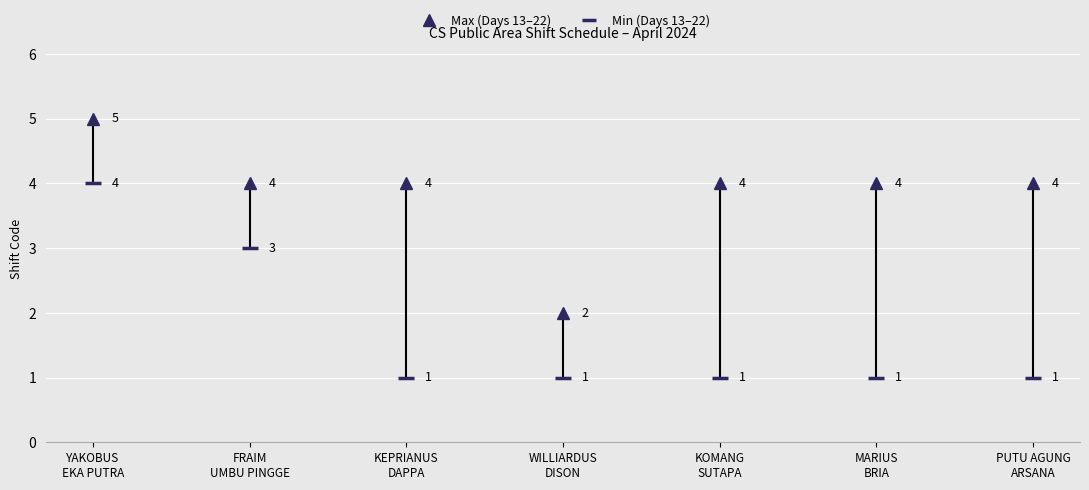

What is the spread (max minus min) of values at YAKOBUS EKA PUTRA?

1